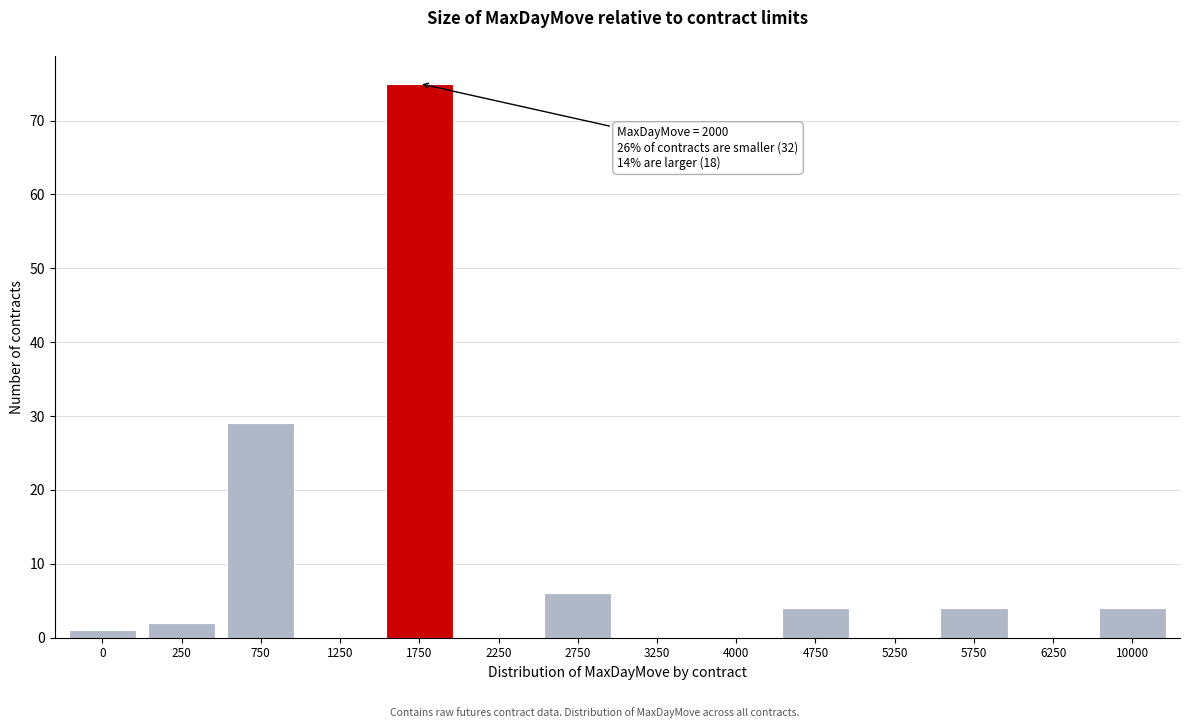

Reading right to left, extract all data points from this chart.

10000=4	6250=0	5750=4	5250=0	4750=4	4000=0	3250=0	2750=6	2250=0	1750=75	1250=0	750=29	250=2	0=1